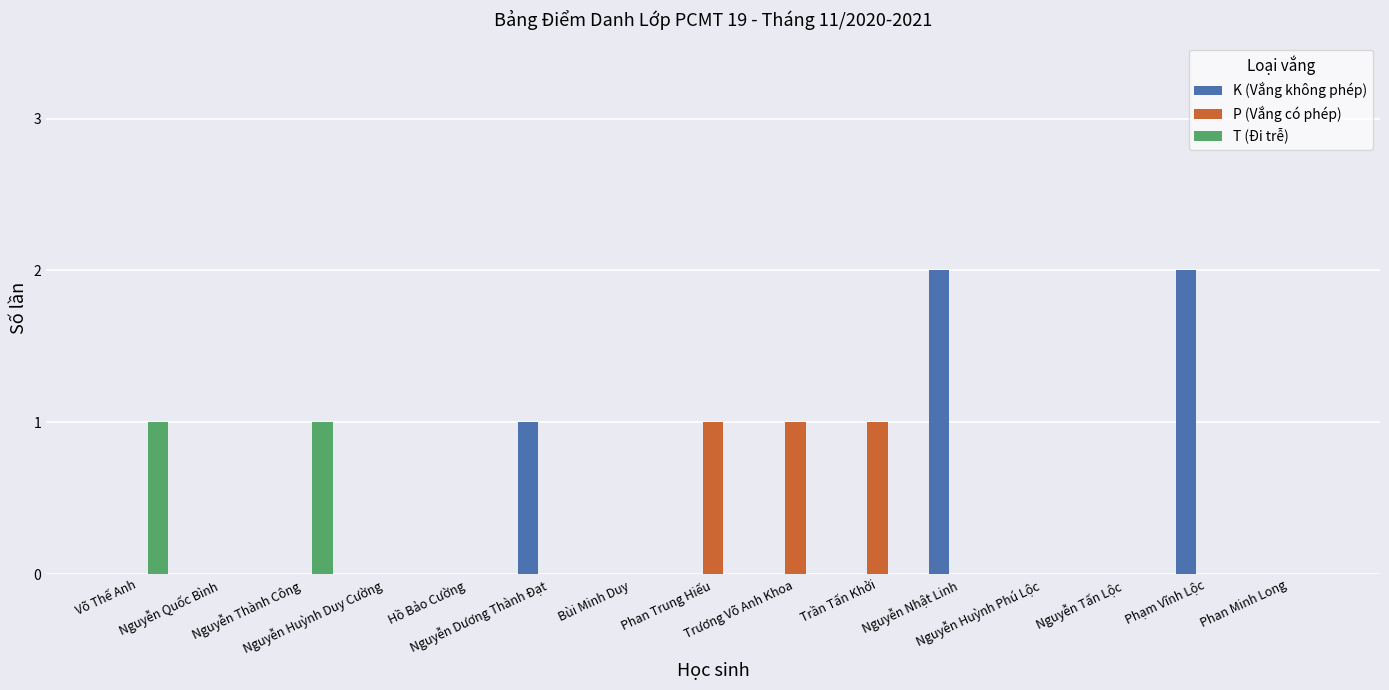

Rank the categories by T (Đi trễ) value from highest to lowest.

Võ Thế Anh, Nguyễn Thành Công, Nguyễn Quốc Bình, Nguyễn Huỳnh Duy Cường, Hồ Bảo Cường, Nguyễn Dương Thành Đạt, Bùi Minh Duy, Phan Trung Hiếu, Trương Võ Anh Khoa, Trần Tấn Khởi, Nguyễn Nhật Linh, Nguyễn Huỳnh Phú Lộc, Nguyễn Tấn Lộc, Phạm Vĩnh Lộc, Phan Minh Long